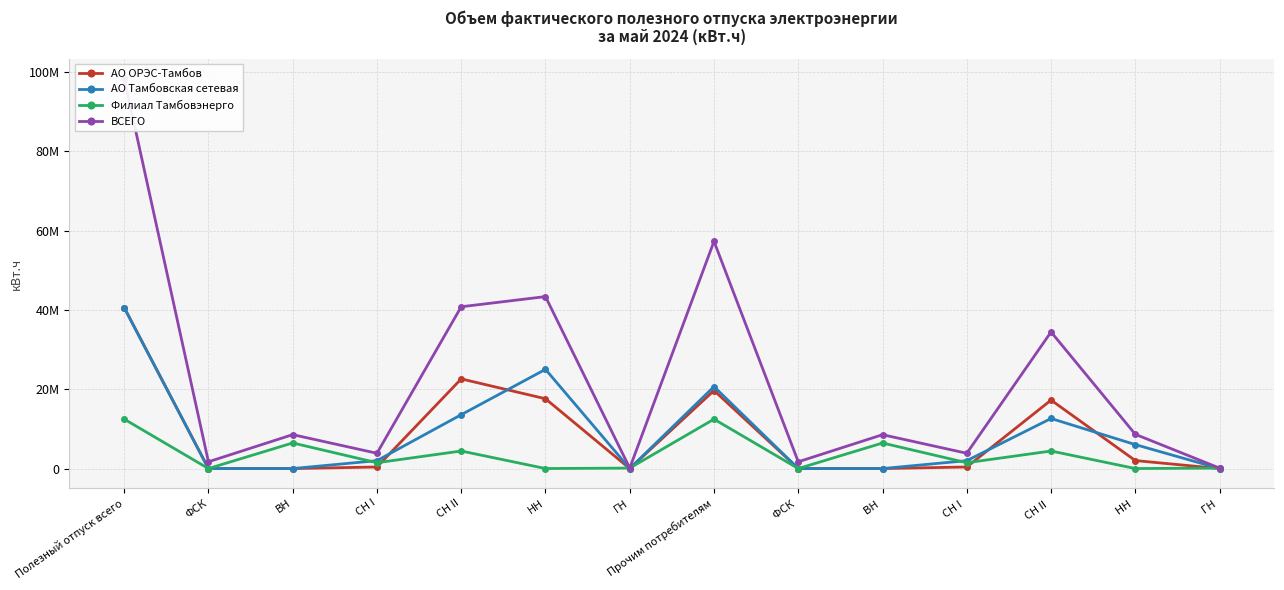

Reading left to right, list all the values displayed in this chart.

АО ОРЭС-Тамбов: Полезный отпуск всего=40605985.8	ФСК=0.0	ВН=0.0	СН I=396083.0	СН II=22608613.0	НН=17601289.8	ГН=0.0	Прочим потребителям=19672642.3	ФСК =0.0	ВН =0.0	СН I =396083.0	СН II =17259894.0	НН =2016665.2	ГН =0.0
АО Тамбовская сетевая: Полезный отпуск всего=40588645.1	ФСК=0.0	ВН=0.0	СН I=1991892.0	СН II=13582211.4	НН=25014541.7	ГН=0.0	Прочим потребителям=20657800.2	ФСК =0.0	ВН =0.0	СН I =1991892.0	СН II =12624260.1	НН =6041648.1	ГН =0.0
Филиал Тамбовэнерго: Полезный отпуск всего=12468125.8	ФСК=0.0	ВН=6456294.2	СН I=1465982.3	СН II=4423886.3	НН=7225.0	ГН=114738.0	Прочим потребителям=12454487.8	ФСК =0.0	ВН =6443437.2	СН I =1465982.3	СН II =4423113.3	НН =7217.0	ГН =114738.0
ВСЕГО: Полезный отпуск всего=98386948.1	ФСК=1707468.4	ВН=8552906.2	СН I=3853957.3	СН II=40797783.7	НН=43360094.5	ГН=114738.0	Прочим потребителям=57290210.7	ФСК =1707468.4	ВН =8540049.2	СН I =3853957.3	СН II =34440690.5	НН =8633307.3	ГН =114738.0